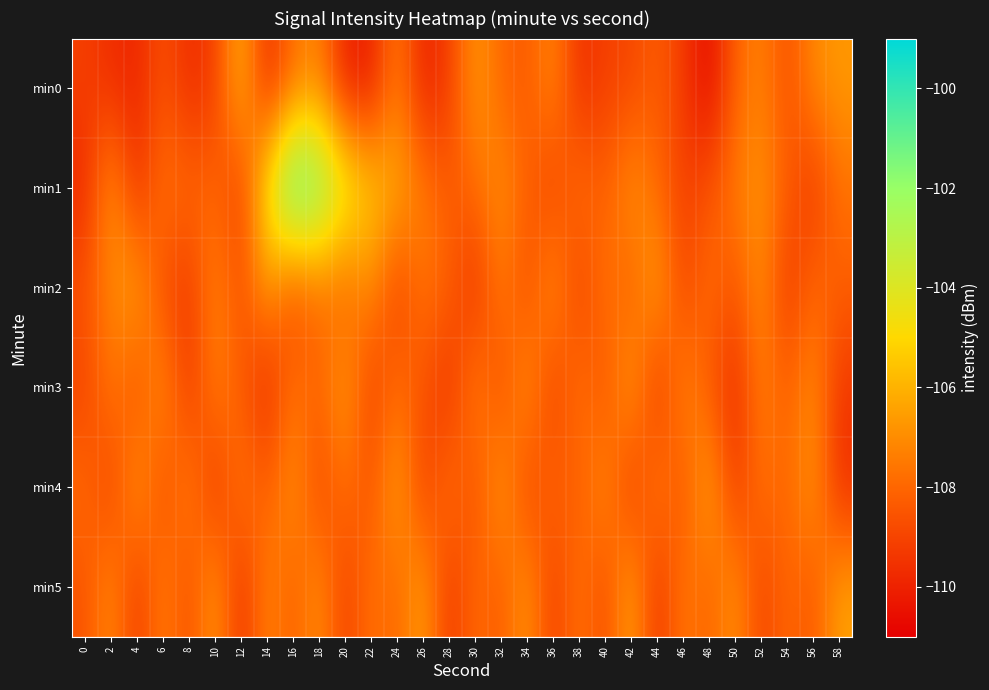

Reading left to right, what are all the values shown in this chart?

min0: 0=-109.1	2=-109.7	4=-109.9	6=-108.6	8=-109.7	10=-109.2	12=-105.8	14=-109.9	16=-107.8	18=-107.2	20=-110.1	22=-110.2	24=-107.2	26=-110.1	28=-109.2	30=-106.6	32=-108.0	34=-108.4	36=-107.0	38=-109.7	40=-109.1	42=-108.9	44=-108.2	46=-109.2	48=-110.8	50=-108.1	52=-107.2	54=-108.7	56=-107.1	58=-106.7
min1: 0=-109.9	2=-106.5	4=-109.7	6=-107.5	8=-107.9	10=-108.0	12=-109.3	14=-104.3	16=-100.0	18=-101.2	20=-103.5	22=-105.2	24=-106.1	26=-107.3	28=-108.4	30=-107.8	32=-106.9	34=-108.1	36=-109.2	38=-107.6	40=-108.3	42=-106.7	44=-107.9	46=-109.1	48=-108.6	50=-107.4	52=-106.8	54=-108.2	56=-109.5	58=-107.7
min2: 0=-108.5	2=-107.2	4=-106.3	6=-108.8	8=-109.4	10=-107.1	12=-108.7	14=-106.5	16=-109.0	18=-107.8	20=-108.3	22=-106.9	24=-109.2	26=-107.6	28=-108.1	30=-109.7	32=-107.3	34=-108.9	36=-106.6	38=-109.3	40=-107.5	42=-108.4	44=-106.2	46=-109.1	48=-107.7	50=-108.6	52=-106.8	54=-109.5	56=-107.9	58=-108.2
min3: 0=-109.1	2=-107.4	4=-108.8	6=-106.7	8=-109.5	10=-107.2	12=-108.3	14=-109.9	16=-107.6	18=-108.1	20=-106.4	22=-109.2	24=-107.8	26=-108.5	28=-109.7	30=-107.1	32=-108.9	34=-106.6	36=-109.3	38=-107.5	40=-108.7	42=-106.3	44=-109.6	46=-107.0	48=-108.4	50=-109.8	52=-107.3	54=-108.2	56=-106.9	58=-109.4
min4: 0=-107.8	2=-109.2	4=-106.5	6=-108.9	8=-107.1	10=-109.6	12=-107.4	14=-108.3	16=-106.7	18=-109.0	20=-107.7	22=-108.6	24=-106.2	26=-109.3	28=-107.5	30=-108.8	32=-106.4	34=-109.1	36=-107.9	38=-108.4	40=-106.8	42=-109.5	44=-107.2	46=-108.7	48=-106.1	50=-109.4	52=-107.6	54=-108.1	56=-106.6	58=-109.7
min5: 0=-108.6	2=-106.9	4=-109.4	6=-107.2	8=-108.8	10=-106.5	12=-109.7	14=-107.1	16=-108.3	18=-106.8	20=-109.2	22=-107.6	24=-108.1	26=-106.3	28=-109.5	30=-107.8	32=-108.4	34=-106.6	36=-109.3	38=-107.5	40=-108.9	42=-106.2	44=-109.6	46=-107.4	48=-108.2	50=-106.7	52=-109.1	54=-107.9	56=-108.5	58=-106.4